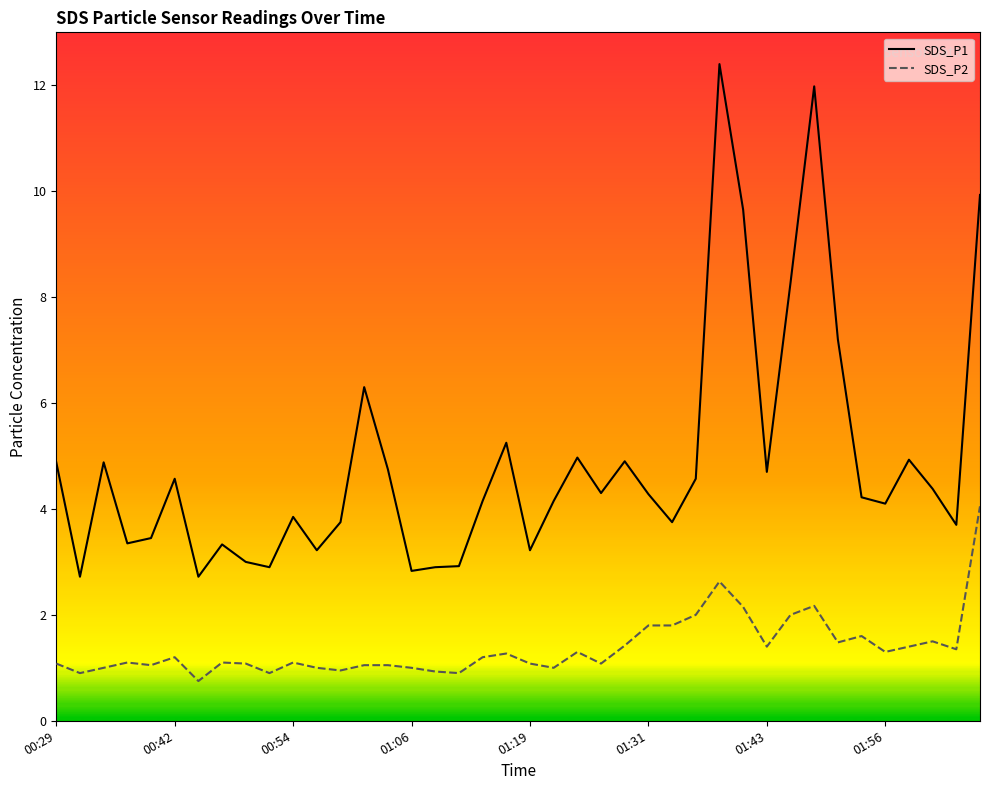

How many data points in SDS_P1 are less than 4?

16